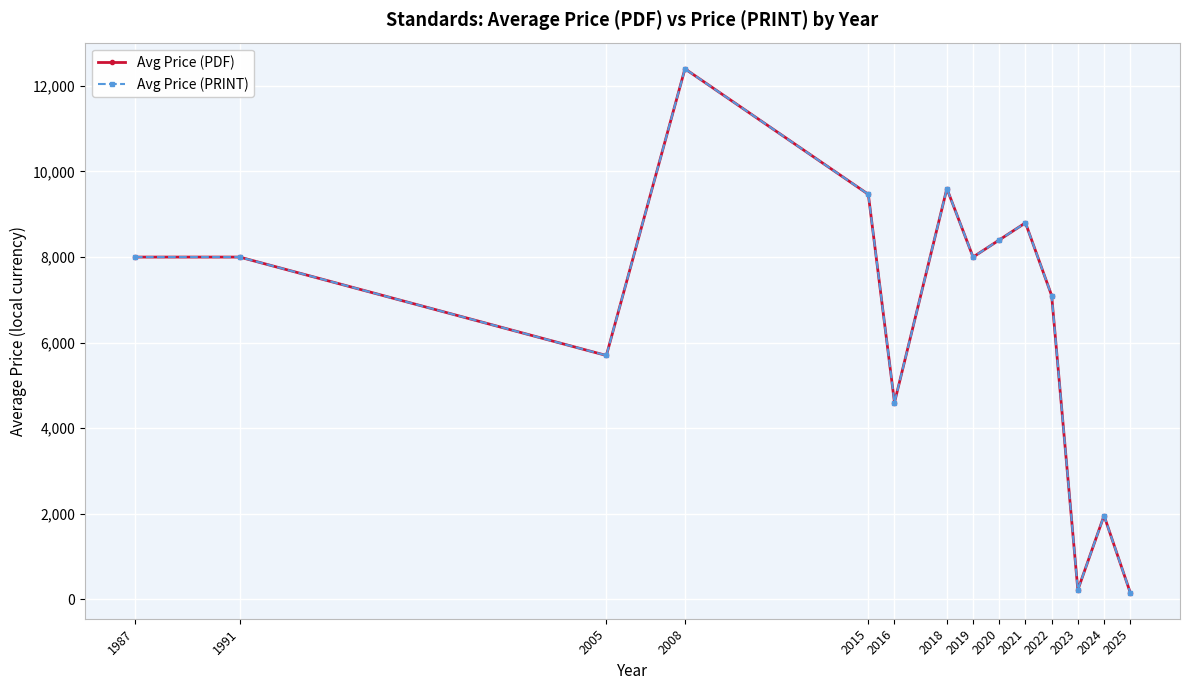

Does the chart have visible grid lines?

Yes